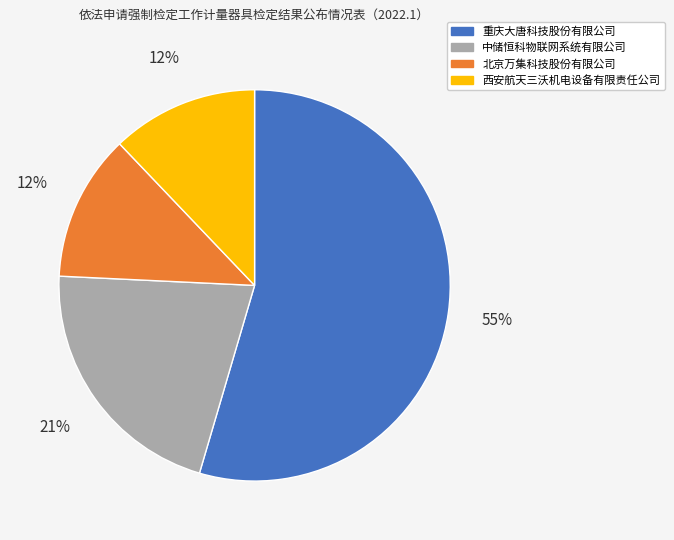

Which slice is the largest?

重庆大唐科技股份有限公司